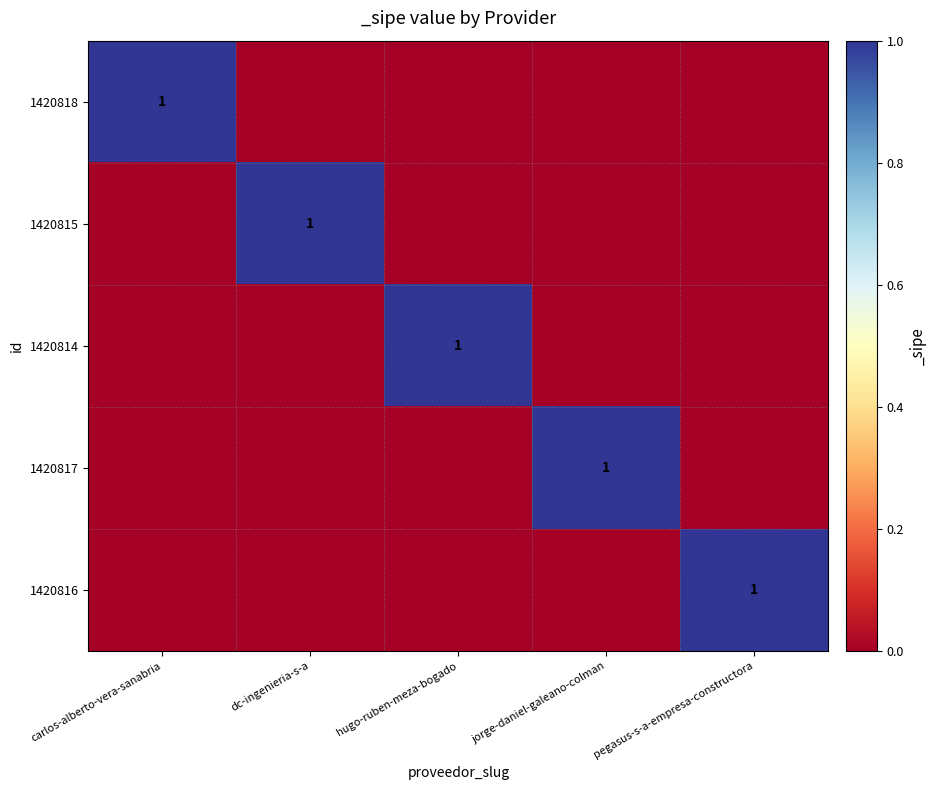

At how many categories does at least one series exceed 0?

5